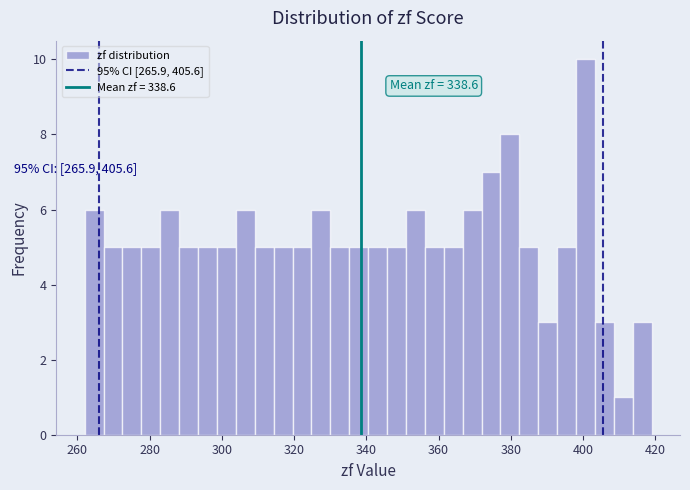

Around what value on the x-axis is the tallest bar? Give the approximate position of its centre, as read against the axis.

400